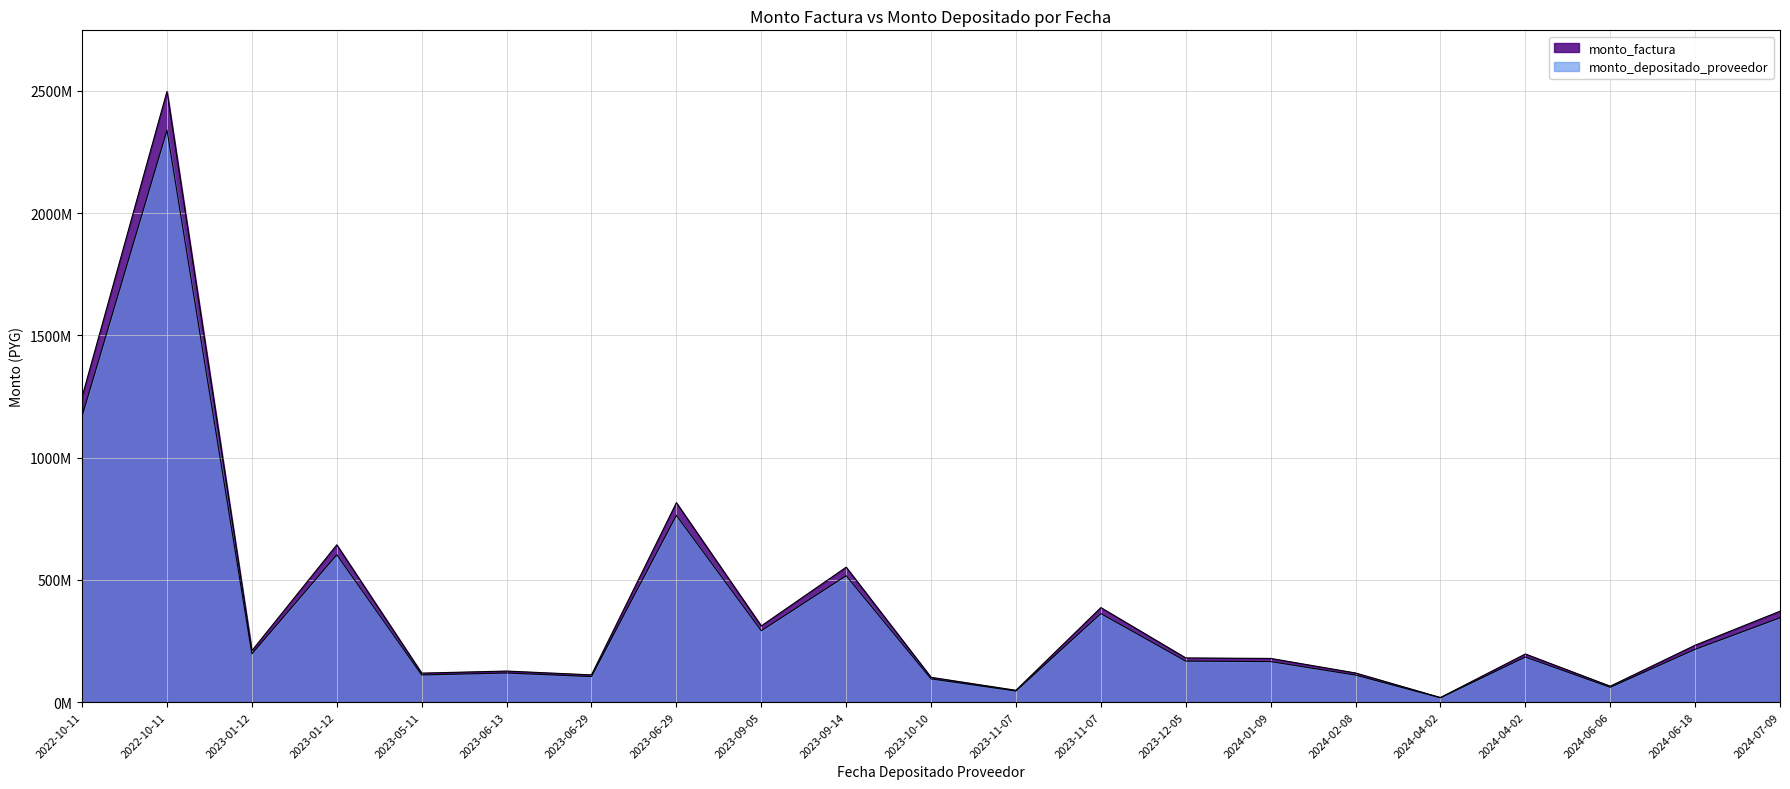

Where is the first local minimum for monto_depositado_proveedor?

2023-01-12